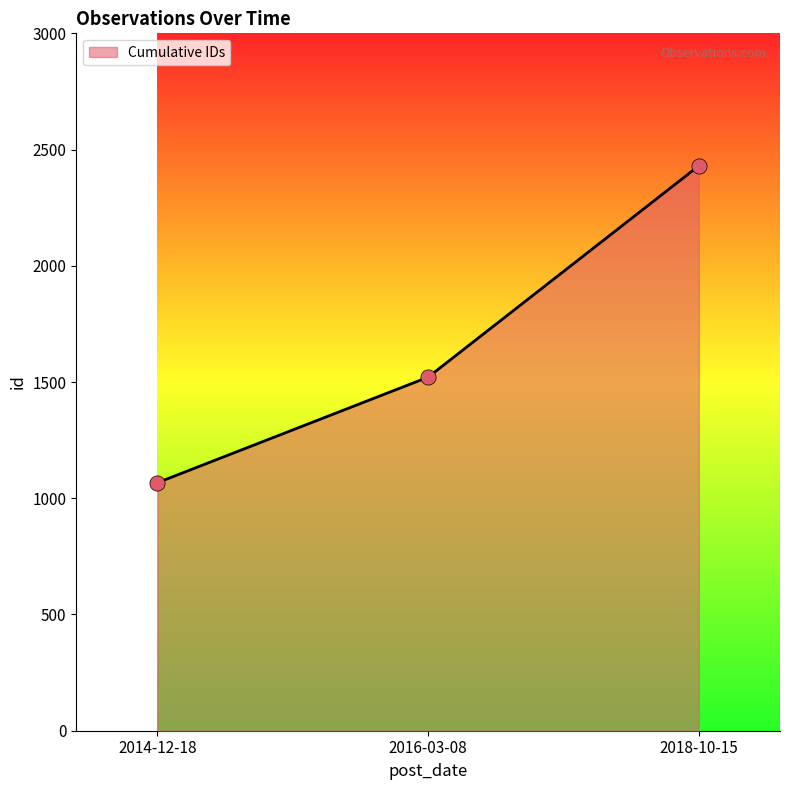

Approximately how many times larger is the value at 2014-12-18 compared to 2016-03-08?

0.7